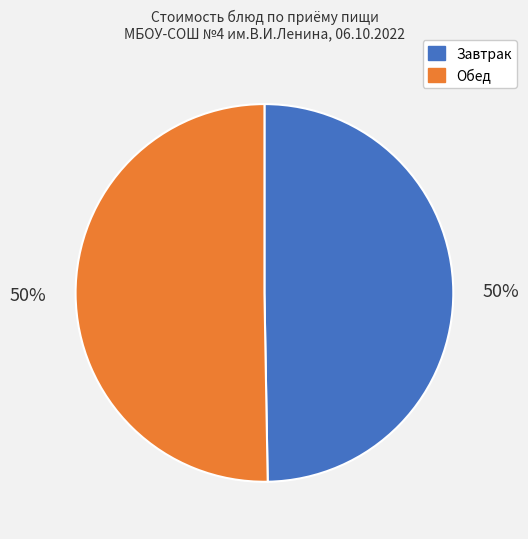

Combined, do Обед and Завтрак account for over 50%?

Yes